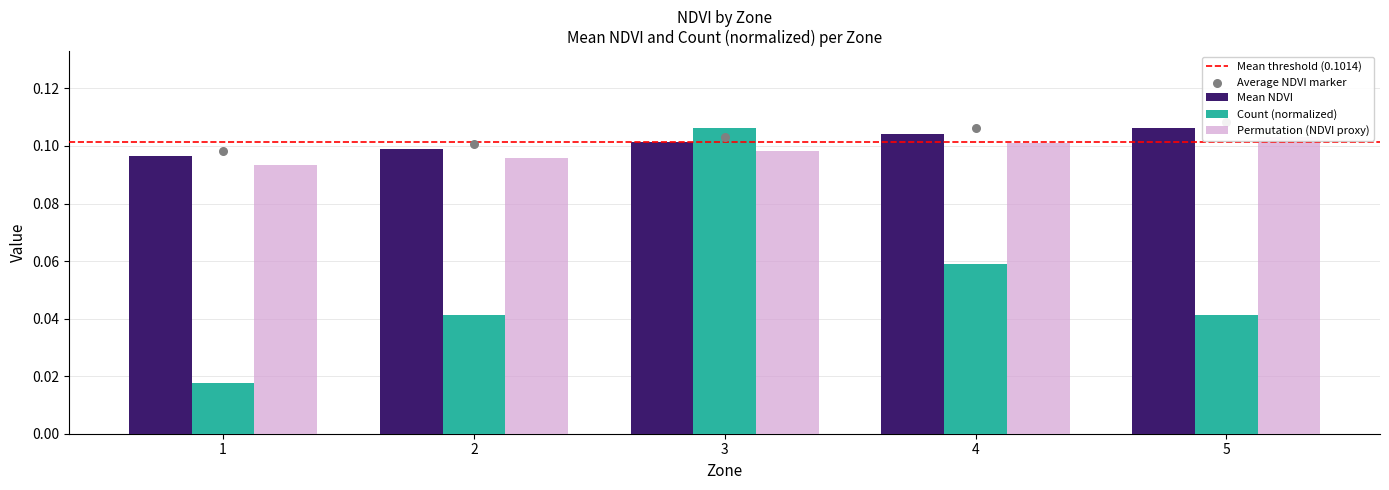

Which series has the largest total across all categories?

Mean NDVI